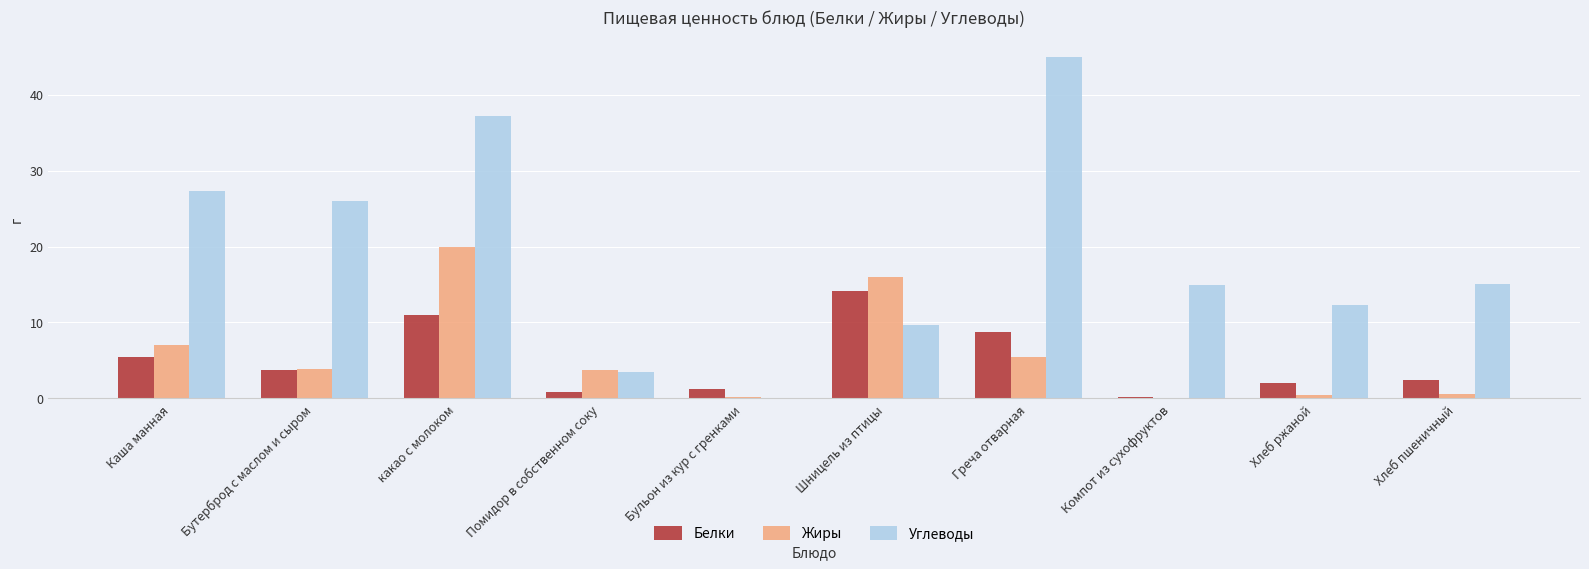

Between какао с молоком and Греча отварная, which series saw the biggest shift?

Жиры